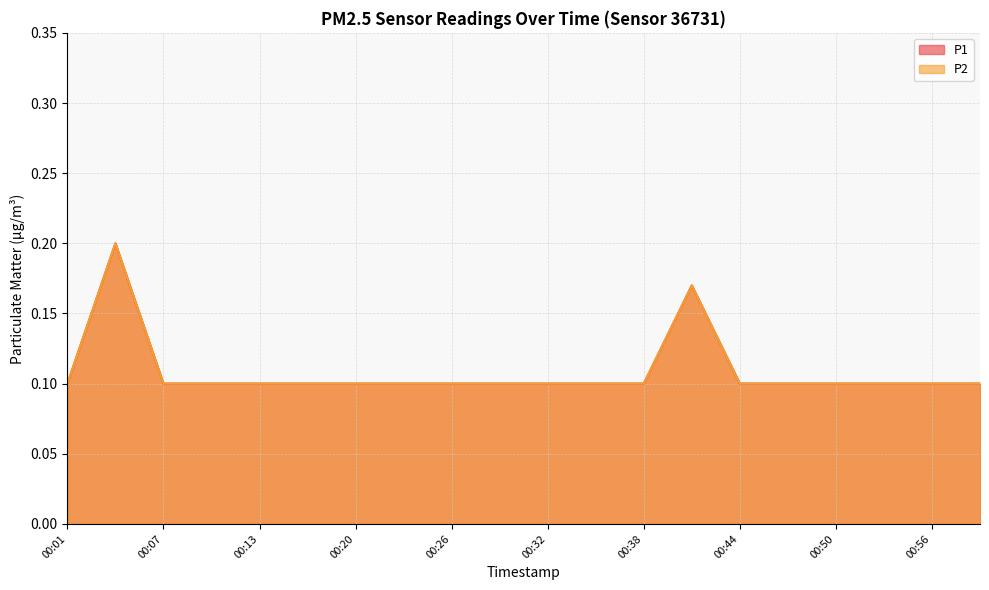

Does the chart display data point markers on the line(s)?

No